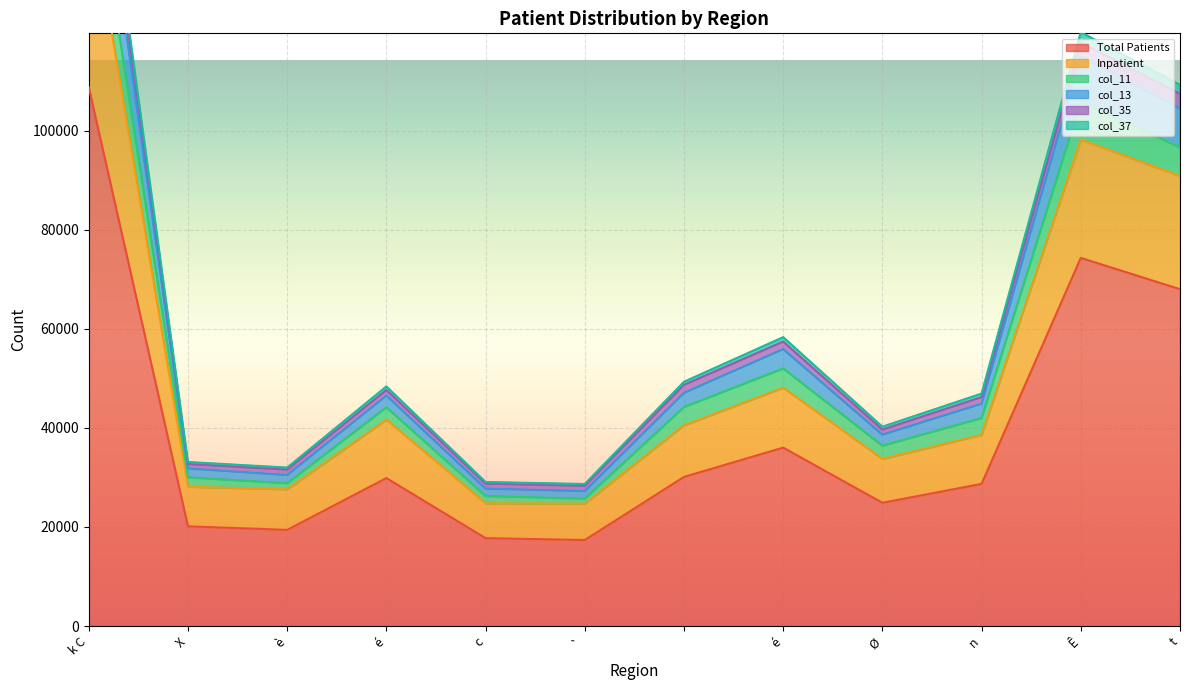

In col_11, how many points are higher than both neighbors (excluding endpoints)?

3